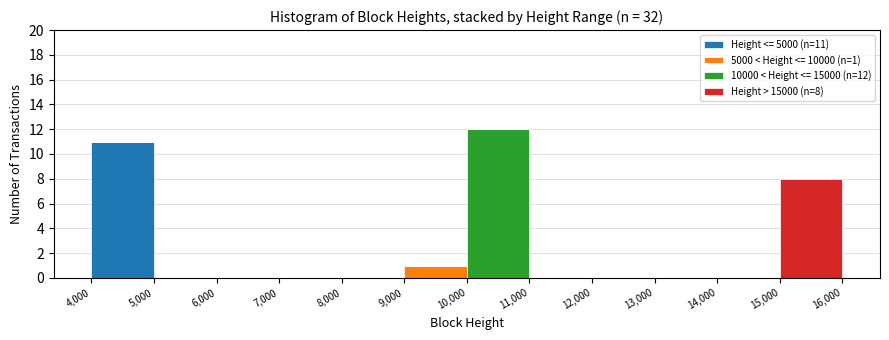

Which range on the x-axis has the tallest stacked bar (by total height)?

10,000 to 11,000